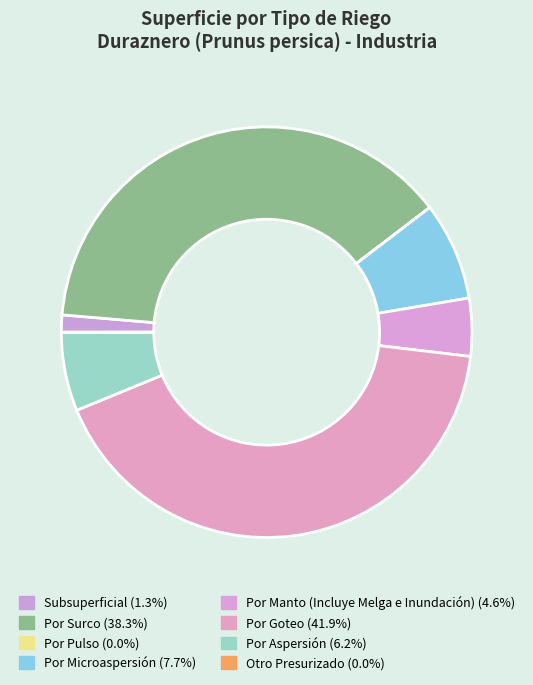

Rank the categories by value from lowest to highest.

Por Pulso, Otro Presurizado, Subsuperficial, Por Manto (Incluye Melga e Inundación), Por Aspersión, Por Microaspersión, Por Surco, Por Goteo